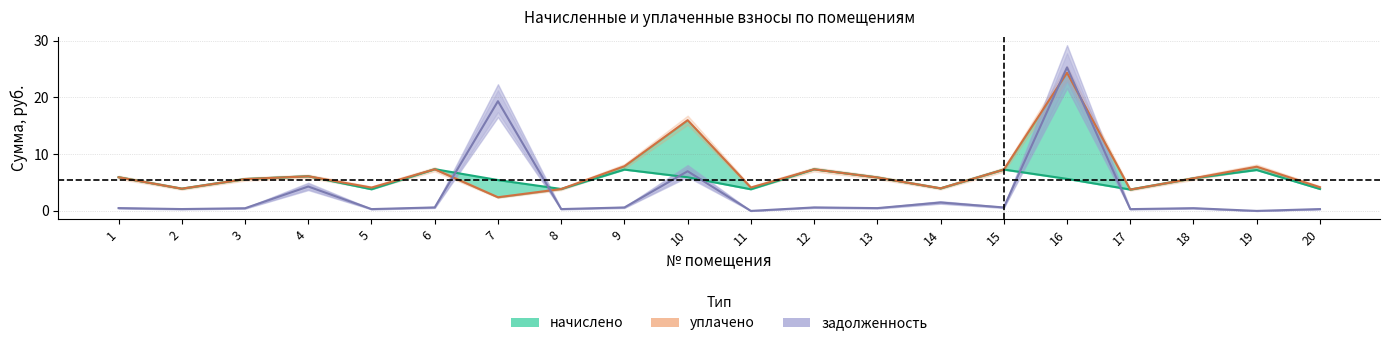

In задолженность, how many points are higher than both neighbors (excluding endpoints)?

7